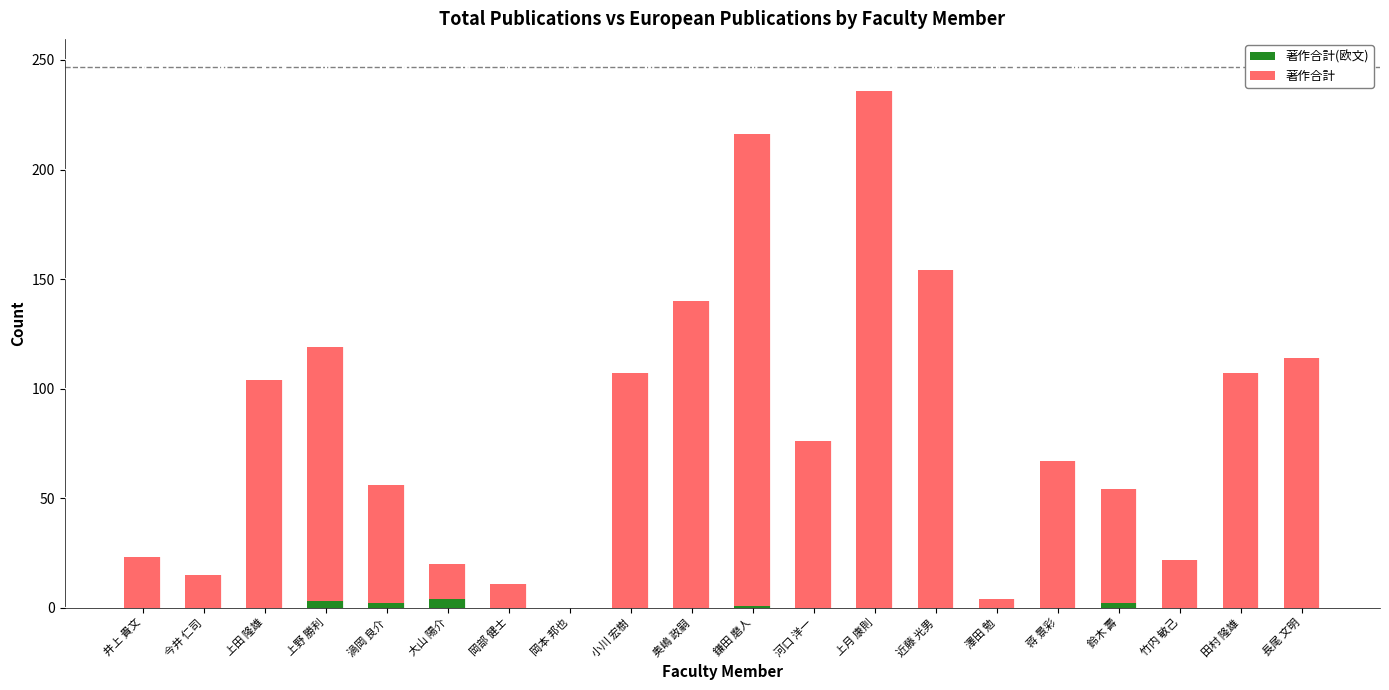

How many data points does each series have?

20